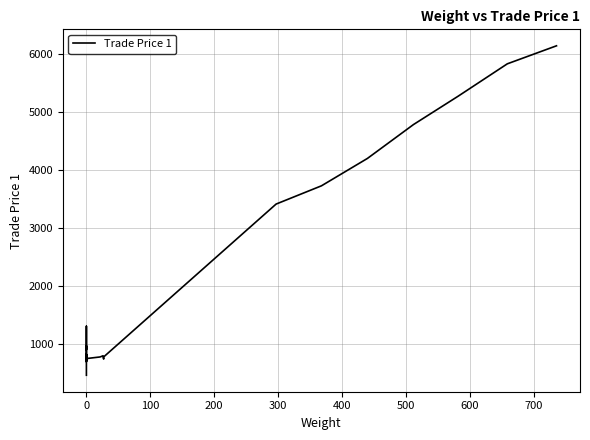

What is the difference between the maximum and second lowest values?

5541